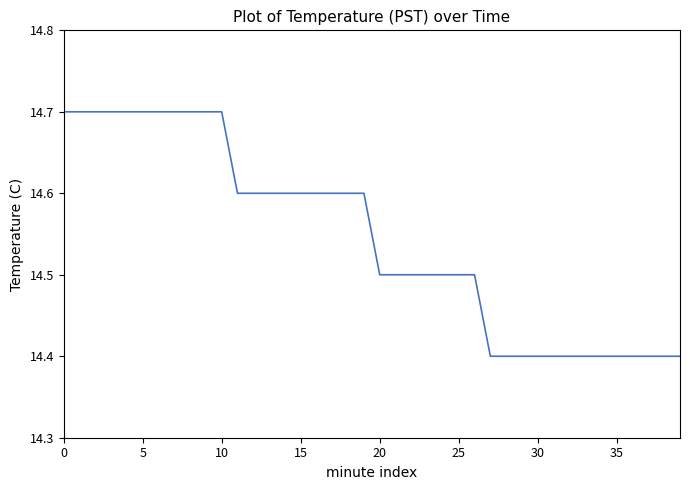

What is the smallest value displayed?

14.4